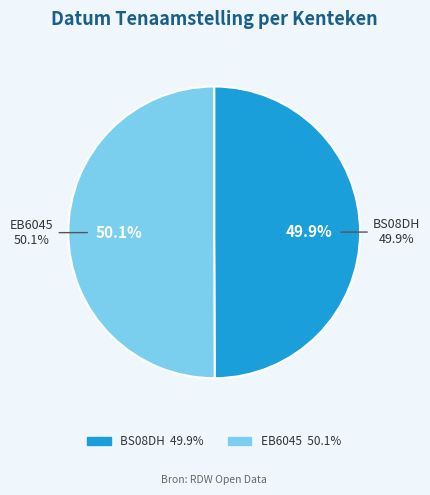

What is the smallest slice in the pie chart?

BS08DH